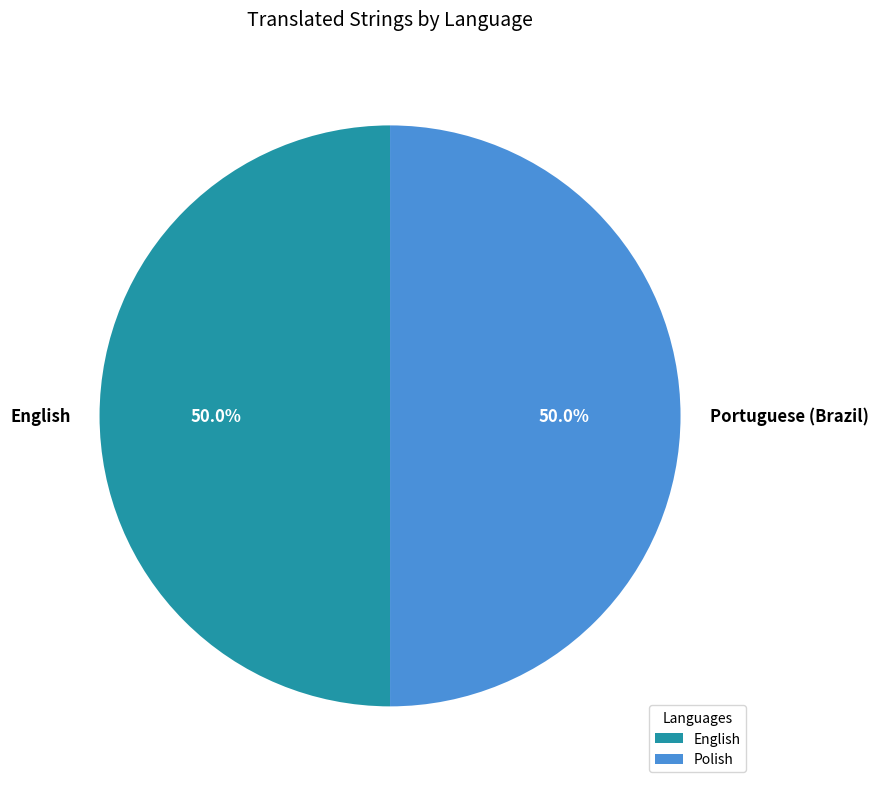

Approximately how many times larger is the value at Portuguese (Brazil) compared to English?

1.0